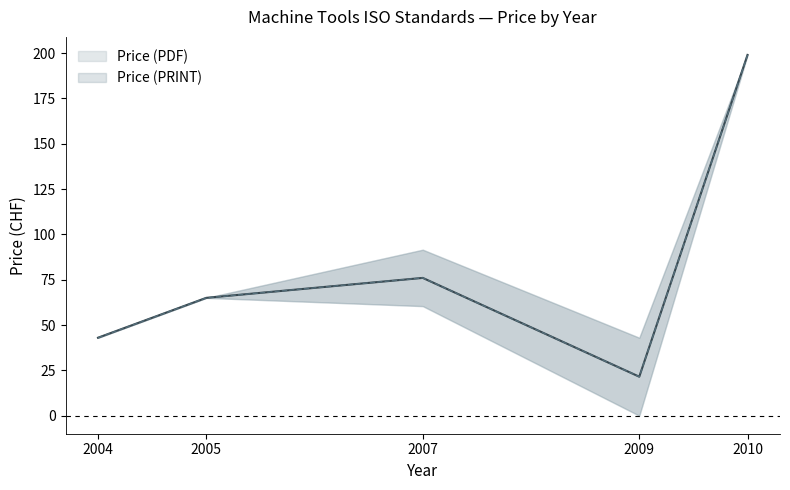

Between 2004 and 2009, which series saw the biggest shift?

Price (PDF)